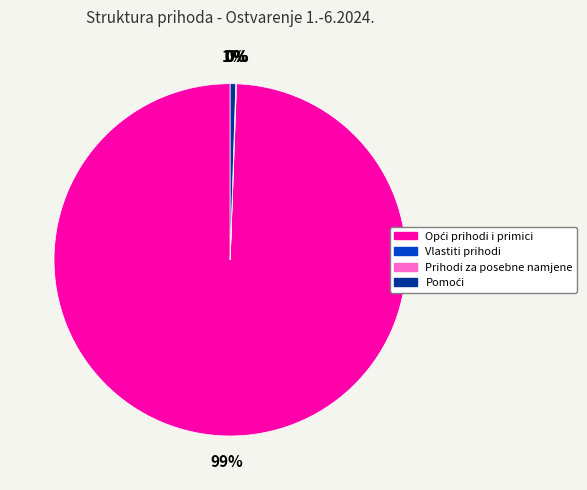

Does any single category account for the majority?

Yes